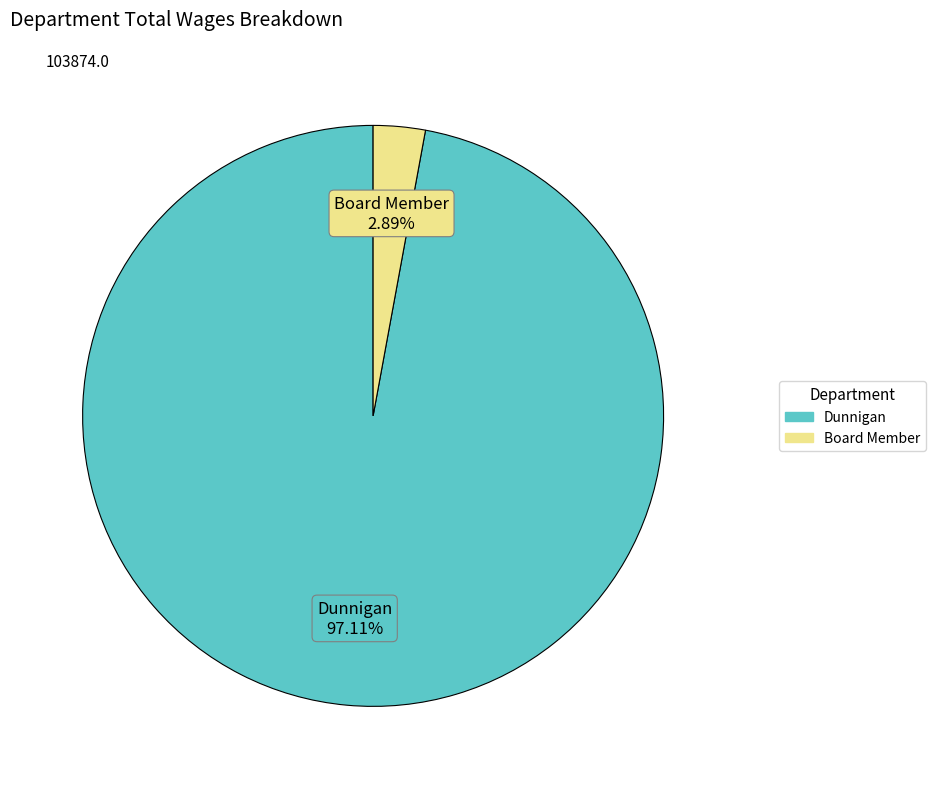

To the nearest percent, what is the combined percentage of Board Member and Dunnigan?

100%